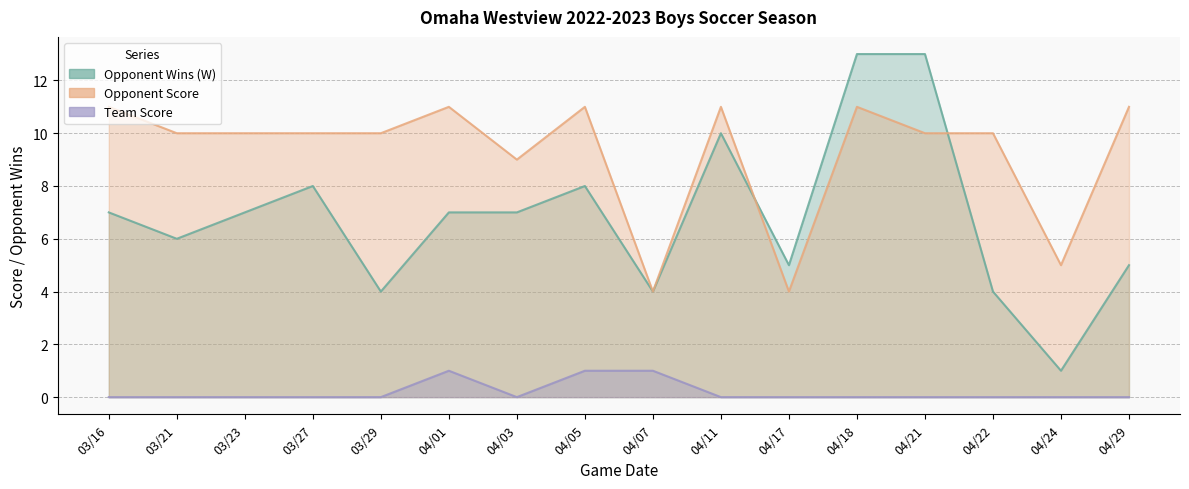

What is the value of the Opponent Wins (W) point at the 1st from the left?

7